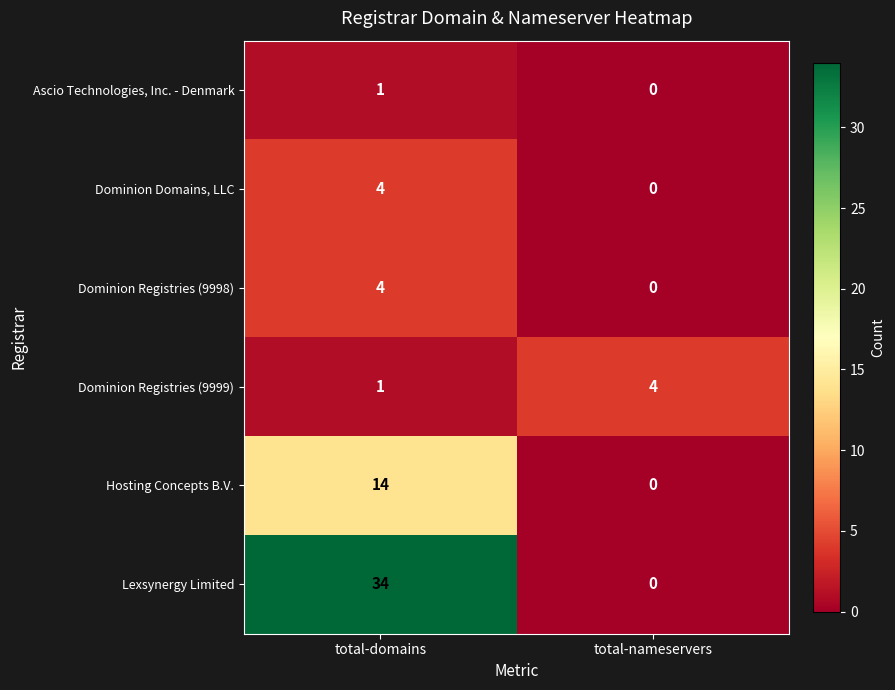

What is the difference between the highest and lowest values at total-nameservers?

4